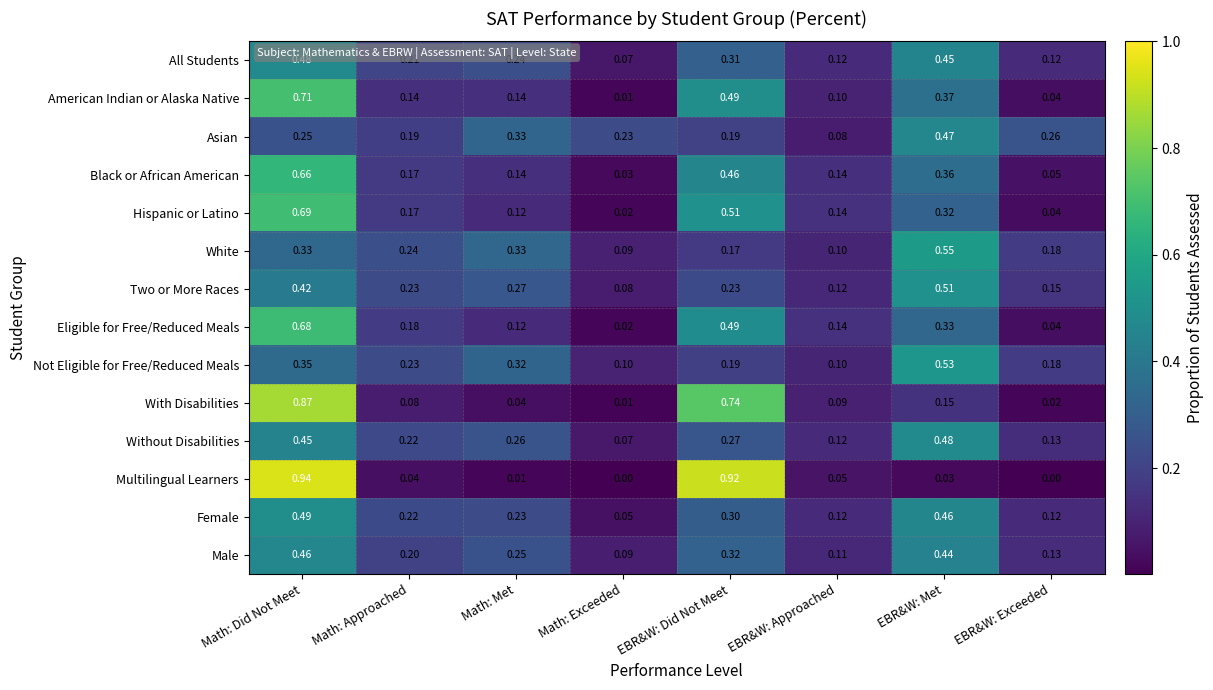

Is the value of Male at Math: Approached greater than the value of With Disabilities at Math: Approached?

Yes